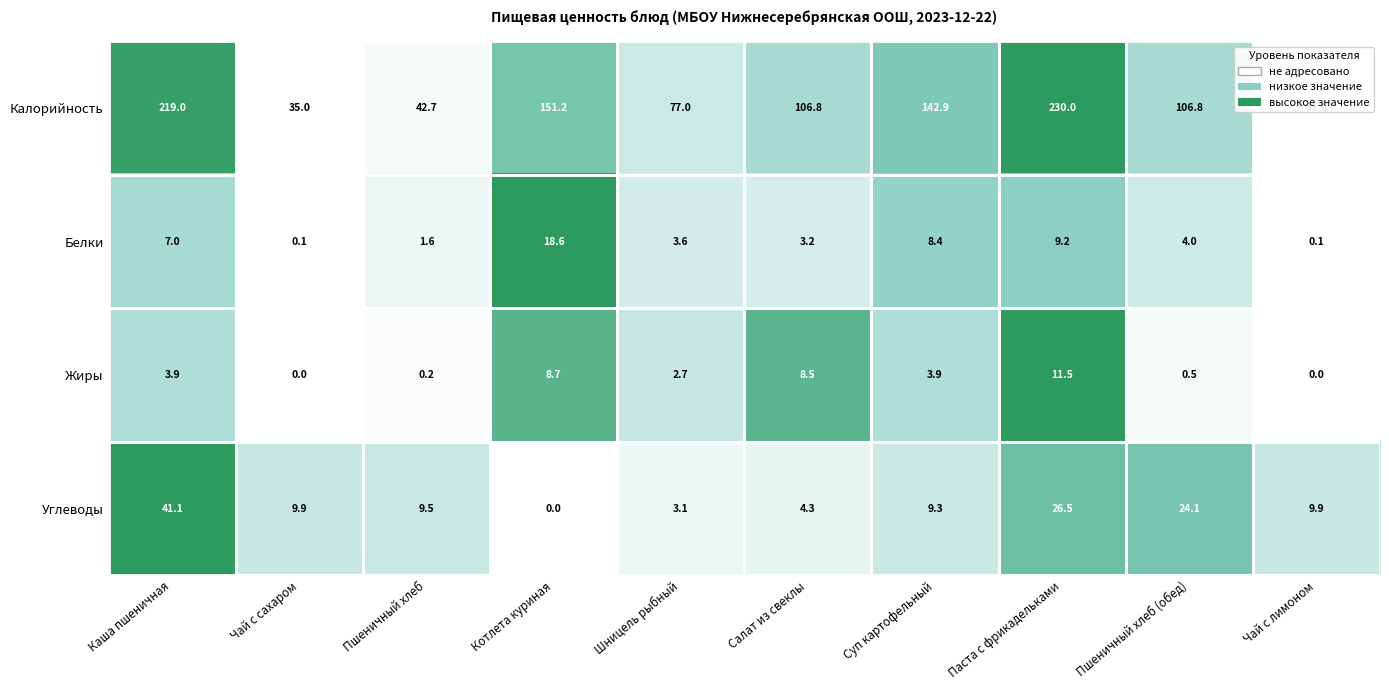

The value of Углеводы at Котлета куриная is 19.1. True or false?

False